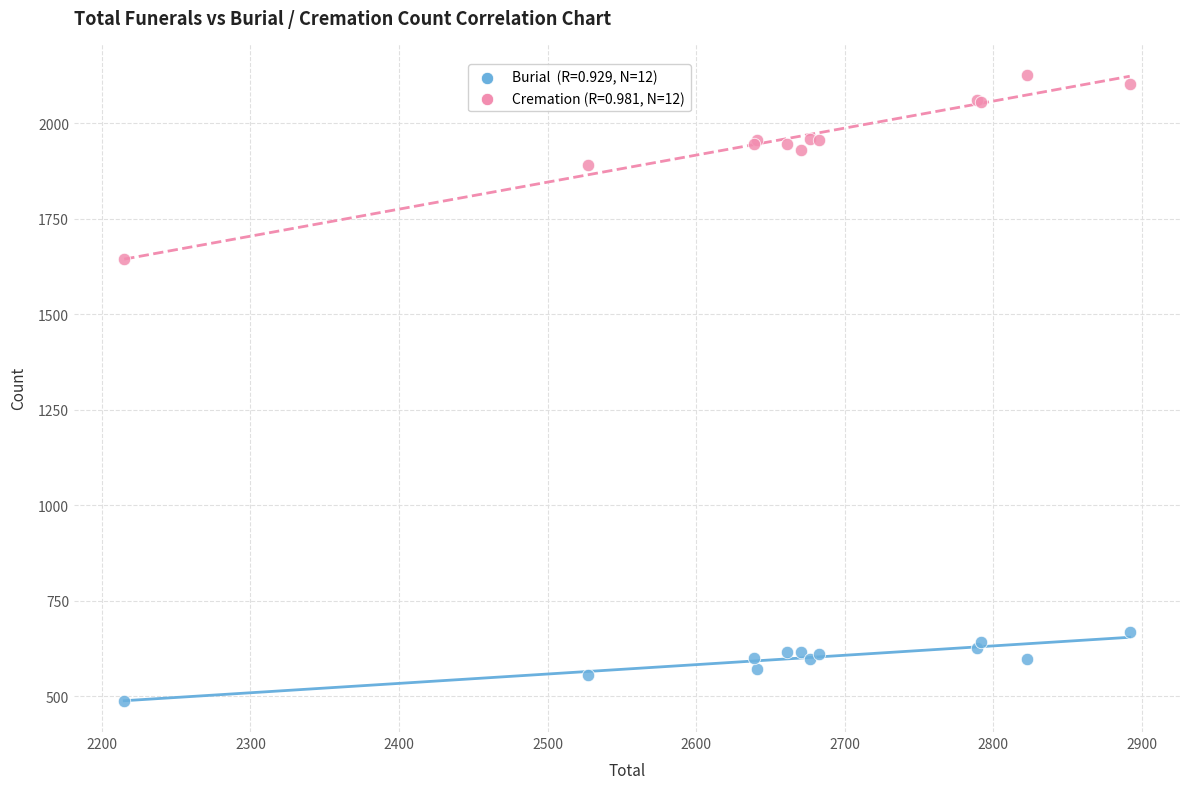

Across all series, what Y value is closest to 1308?

1646